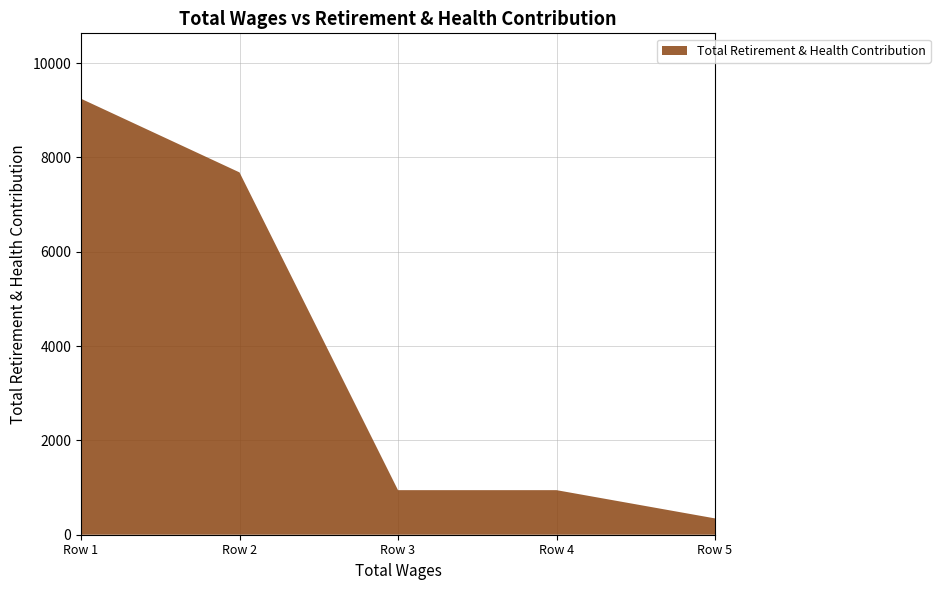

Reading left to right, extract all data points from this chart.

9244	7682	945	945	346